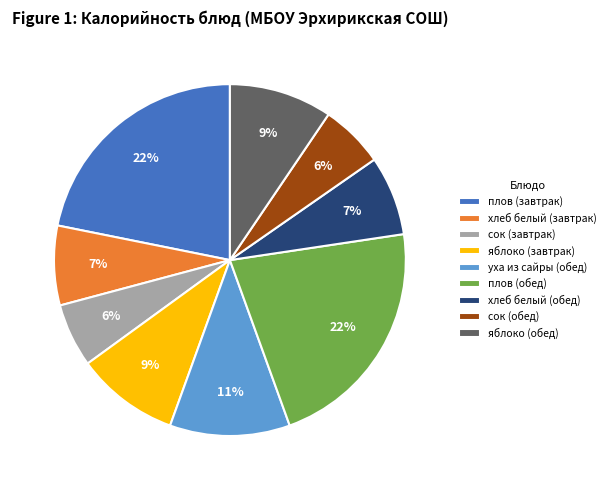

Is it true that яблоко (завтрак) is 21% of the pie?

False